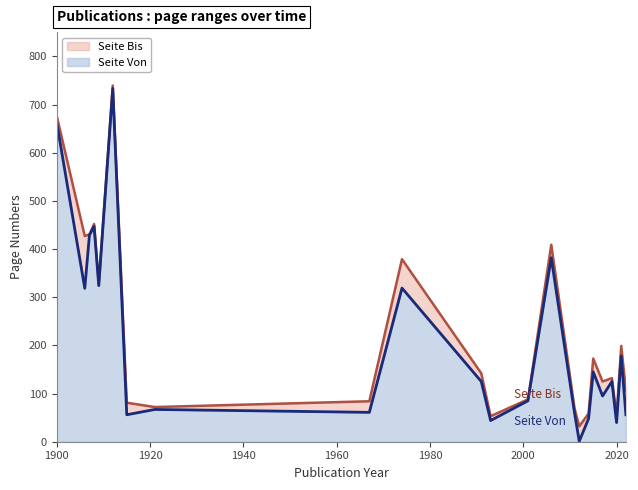

List the series in order of their peak value, lowest first.

Seite Von, Seite Bis